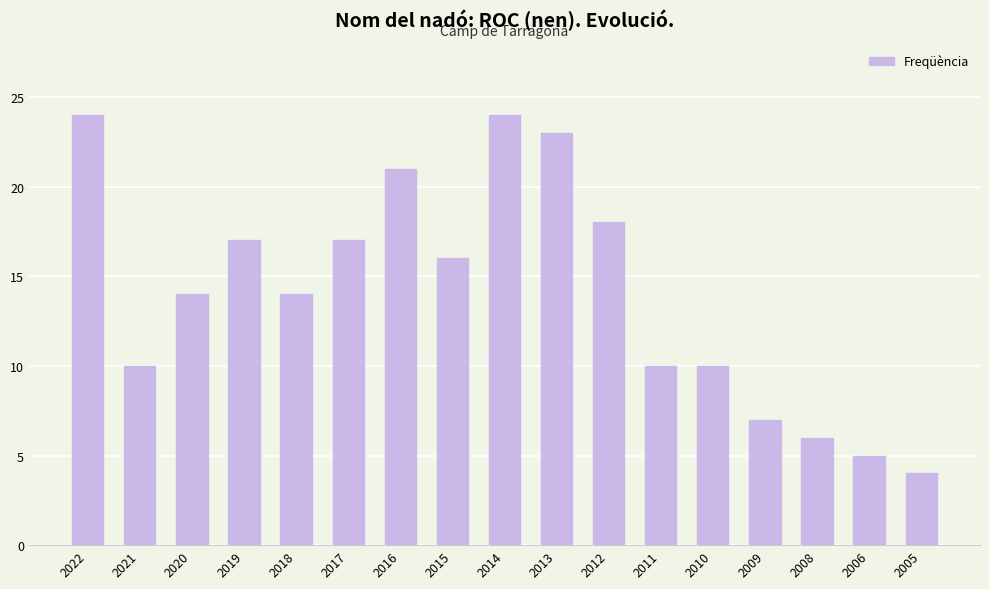

Reading left to right, what are all the values shown in this chart?

24	10	14	17	14	17	21	16	24	23	18	10	10	7	6	5	4